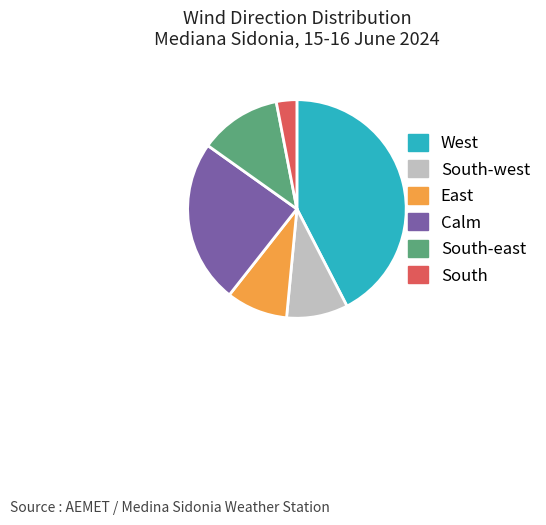

Do South-east and West together represent more than half of the pie?

Yes